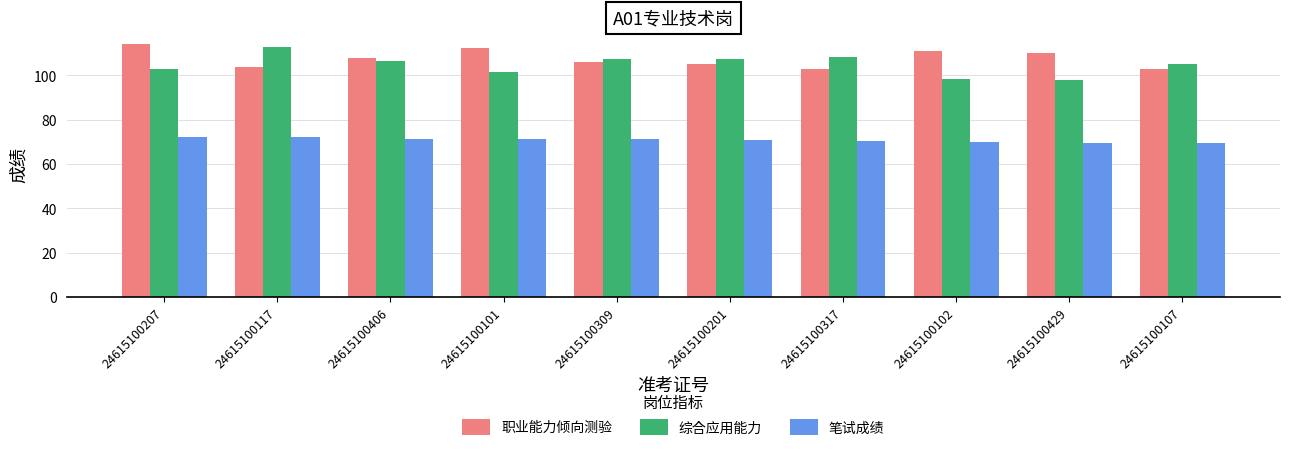

How many groups of bars are there?

10